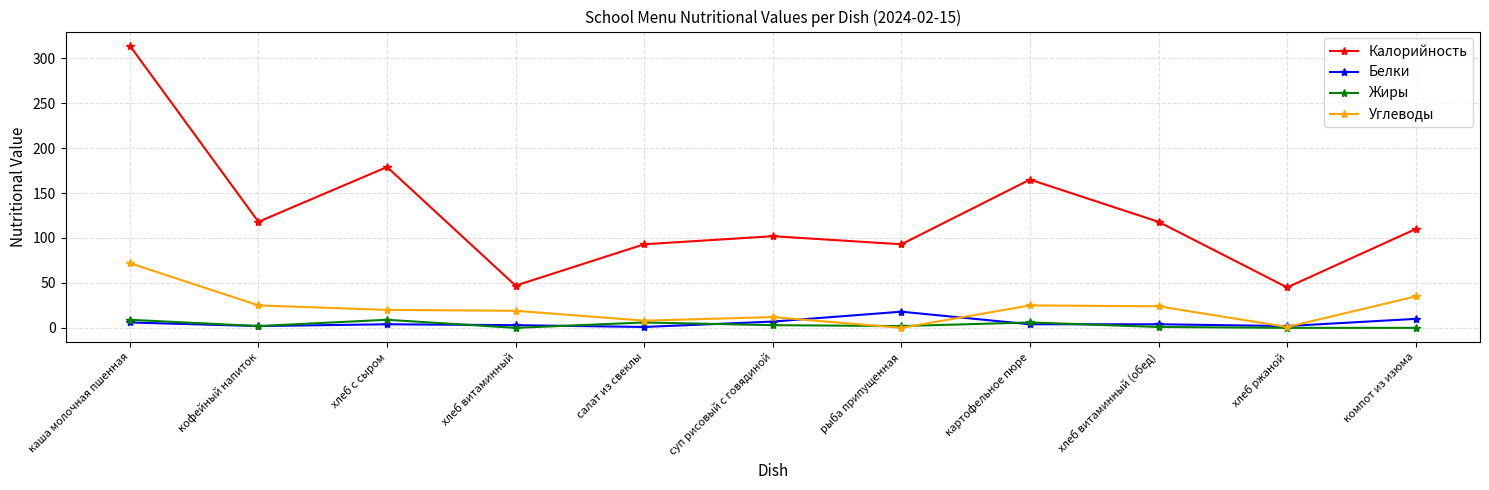

True or false: Калорийность and Жиры cross at least once.

False